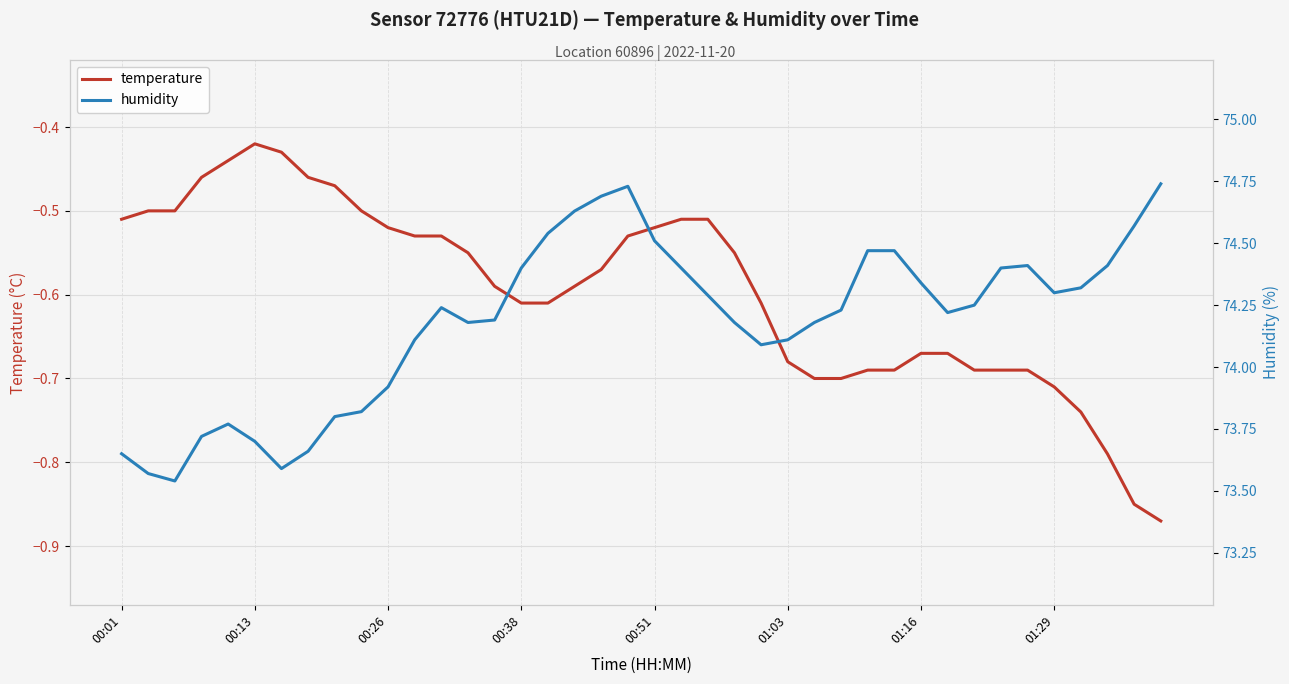

Between 18 and 15, which is larger?

18